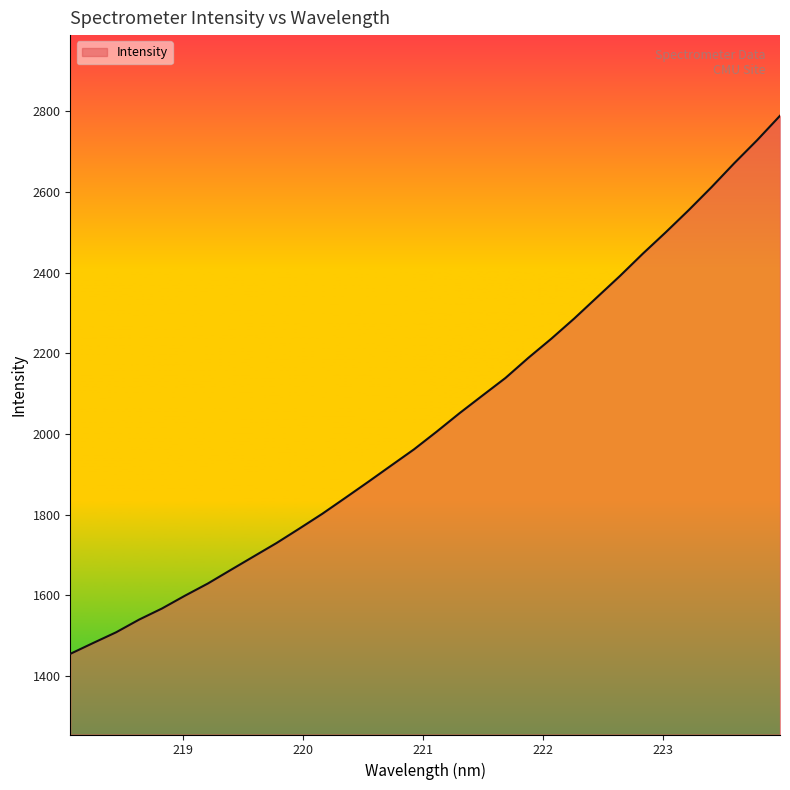

How many lines are shown in the chart?

1